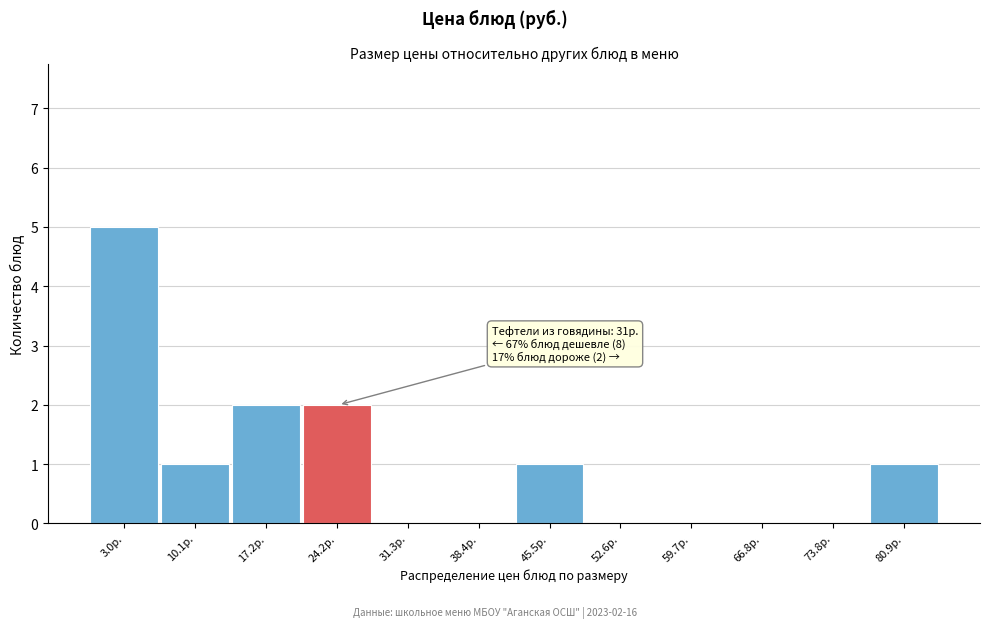

Reading left to right, what are all the values shown in this chart?

3.0р.=5	10.1р.=1	17.2р.=2	24.2р.=2	31.3р.=0	38.4р.=0	45.5р.=1	52.6р.=0	59.7р.=0	66.8р.=0	73.8р.=0	80.9р.=1